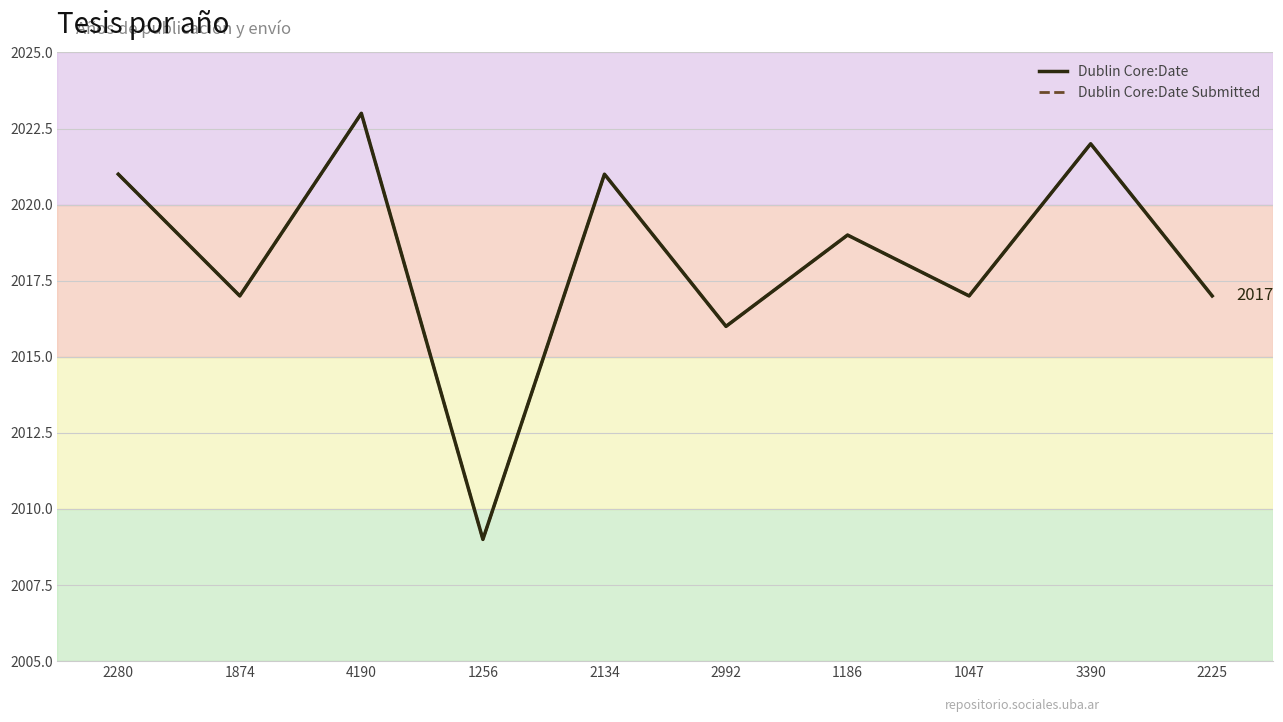

Is it true that Dublin Core:Date equals 2021 at 2134?

True